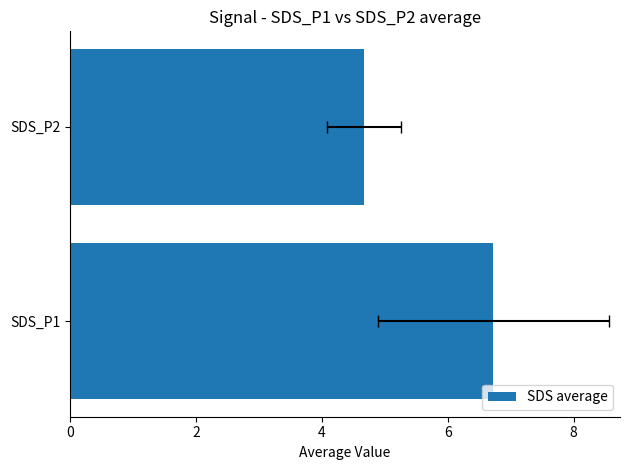

How many categories are shown in the chart?

2